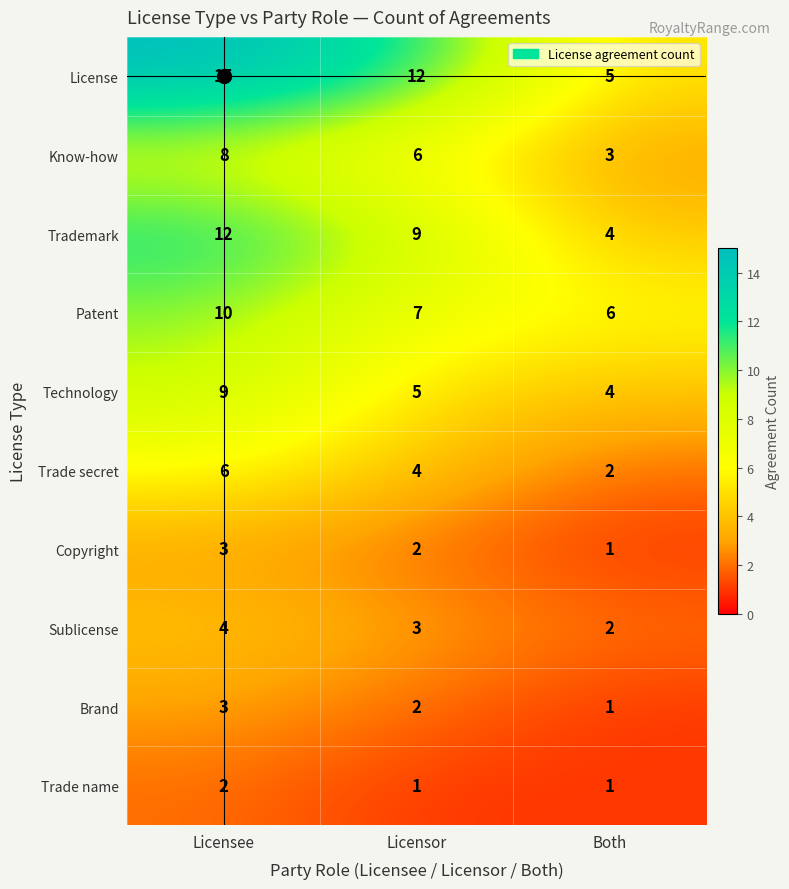

Rank the categories by Technology value from lowest to highest.

Both, Licensor, Licensee